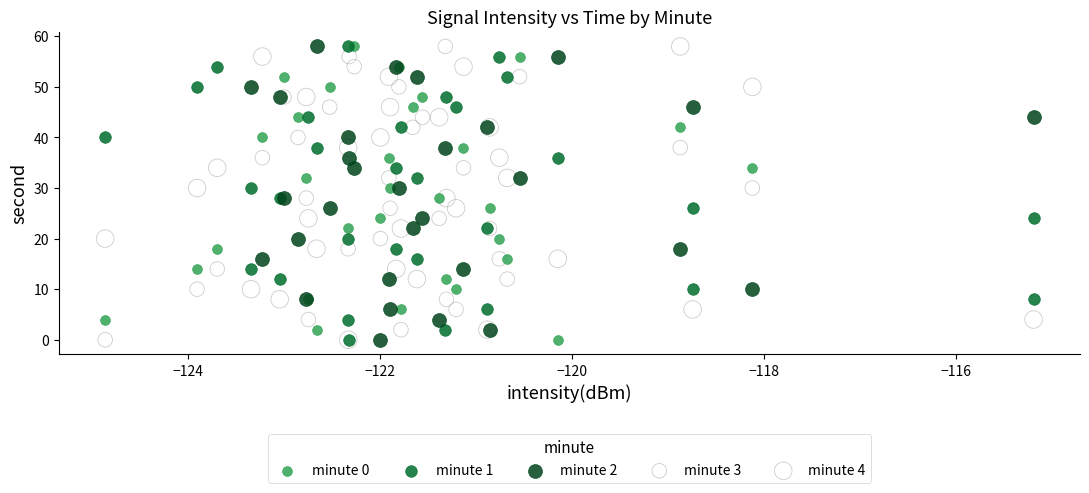

What are all the series names shown in the legend?

minute 0, minute 1, minute 2, minute 3, minute 4